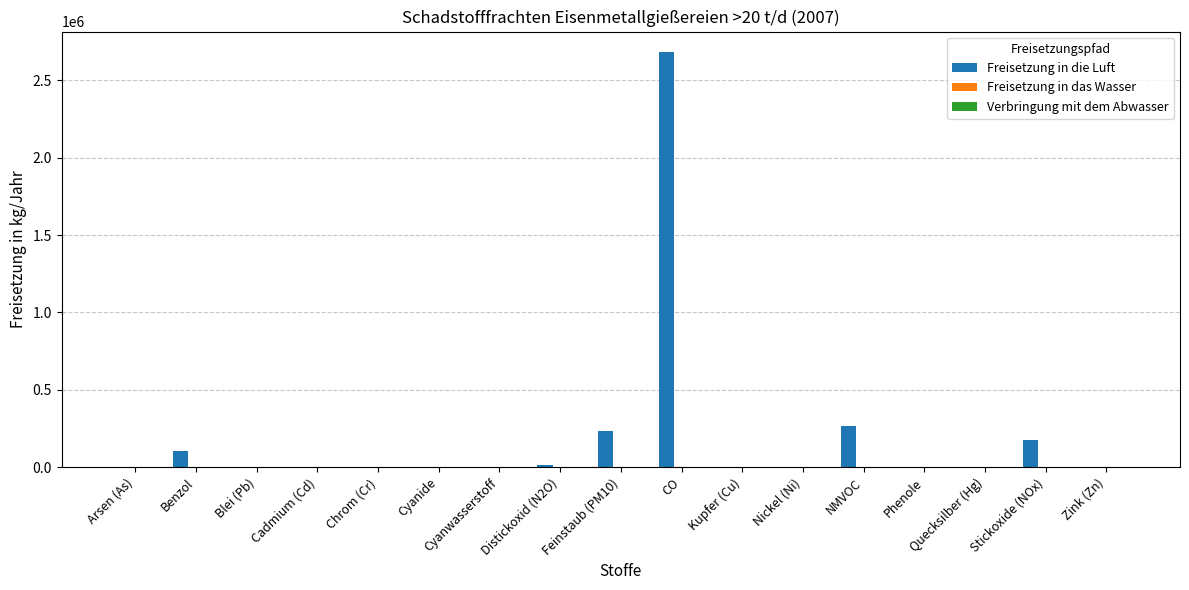

At which category is the sum across all series the highest?

CO